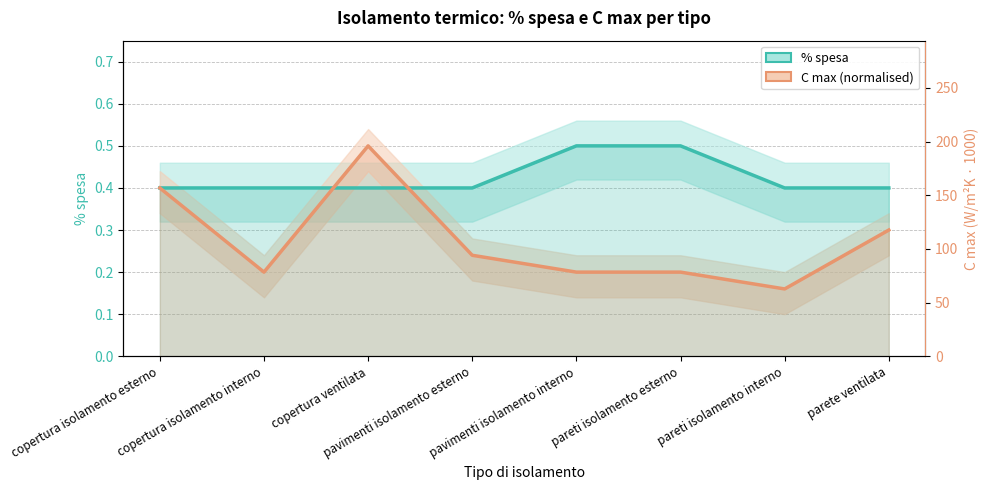

What is the maximum value for C max (normalised)?

0.5